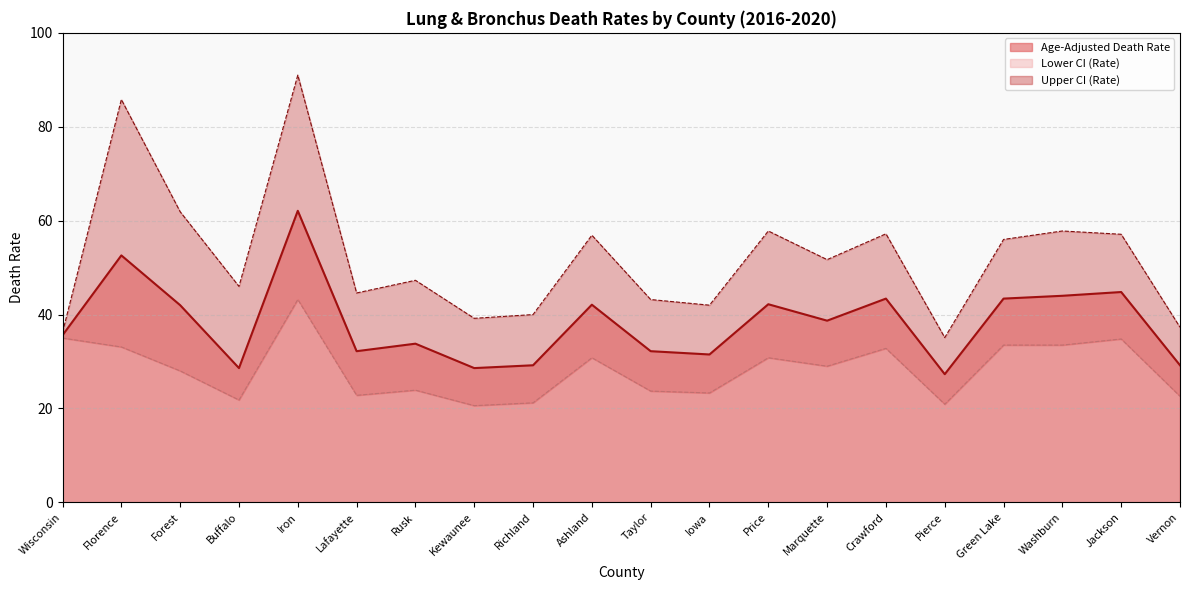

How many lines are shown in the chart?

3